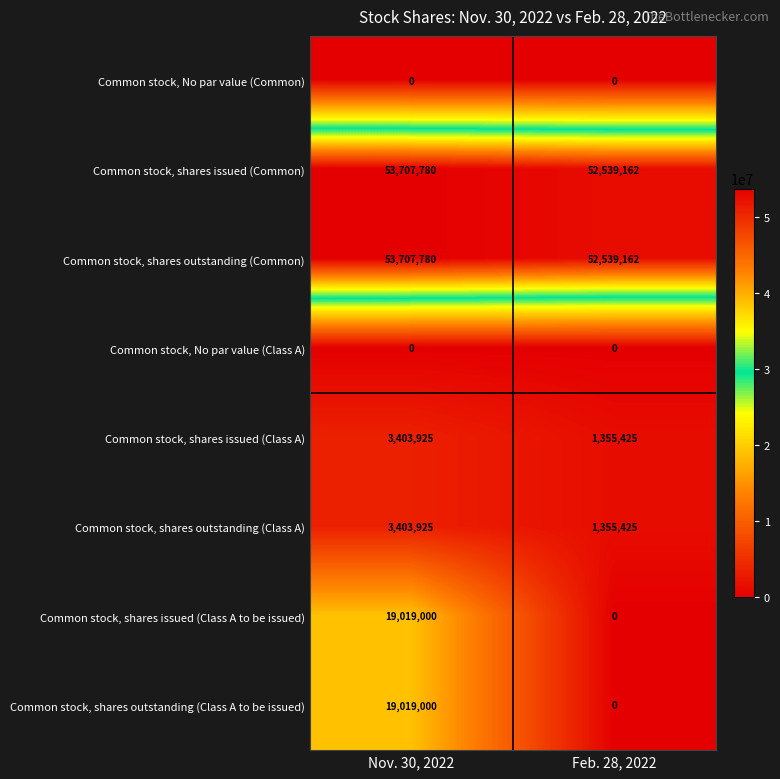

The value of Common stock, shares outstanding (Class A to be issued) at Nov. 30, 2022 is 19019000. True or false?

True